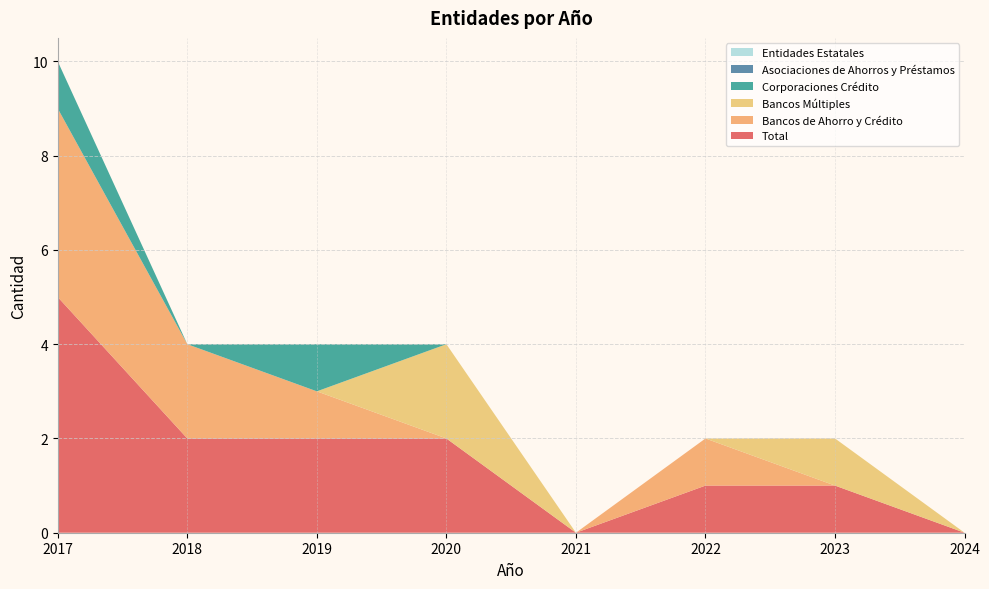

Reading left to right, extract all data points from this chart.

Total: 2017=5	2018=2	2019=2	2020=2	2021=0	2022=1	2023=1	2024=0
Bancos de Ahorro y Crédito: 2017=4	2018=2	2019=1	2020=0	2021=0	2022=1	2023=0	2024=0
Bancos Múltiples: 2017=0	2018=0	2019=0	2020=2	2021=0	2022=0	2023=1	2024=0
Corporaciones Crédito: 2017=1	2018=0	2019=1	2020=0	2021=0	2022=0	2023=0	2024=0
Asociaciones de Ahorros y Préstamos: 2017=0	2018=0	2019=0	2020=0	2021=0	2022=0	2023=0	2024=0
Entidades Estatales: 2017=0	2018=0	2019=0	2020=0	2021=0	2022=0	2023=0	2024=0